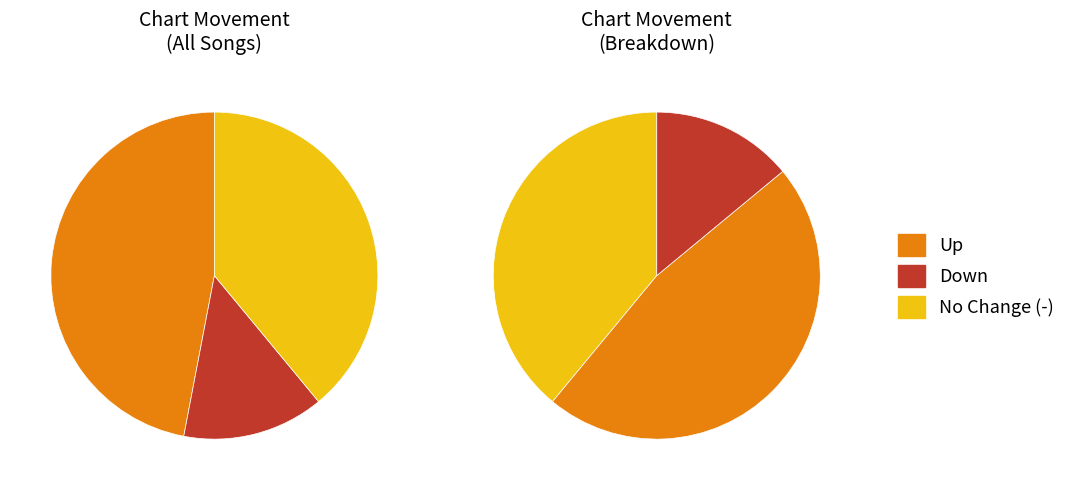

Which slice is the smallest?

down